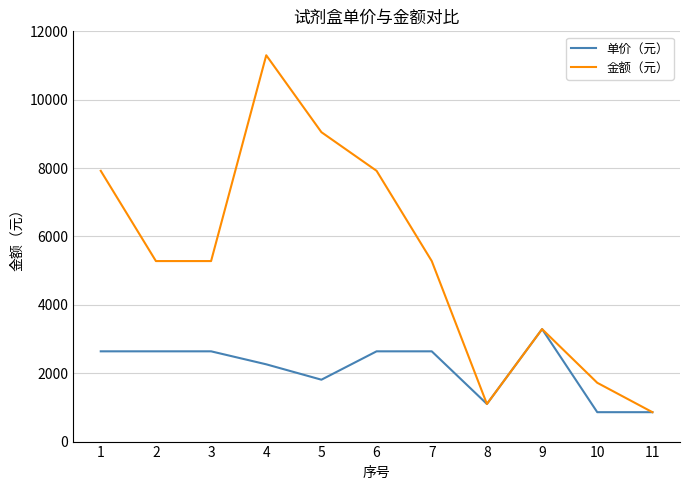

What is the difference between the 金额（元） values at 2 and 11?

4420